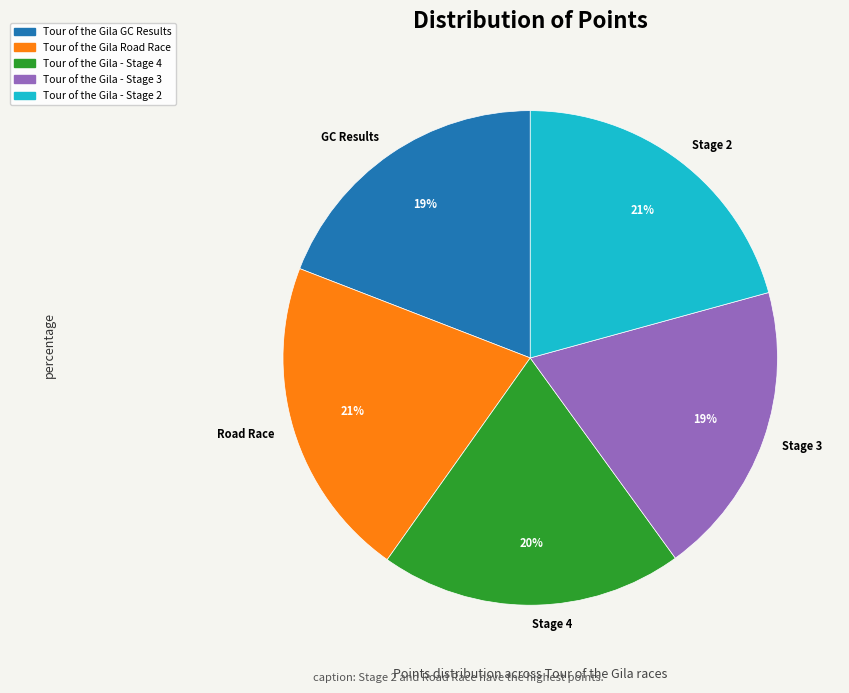

To the nearest percent, what is the difference between the largest and smallest slice percentages?

2%